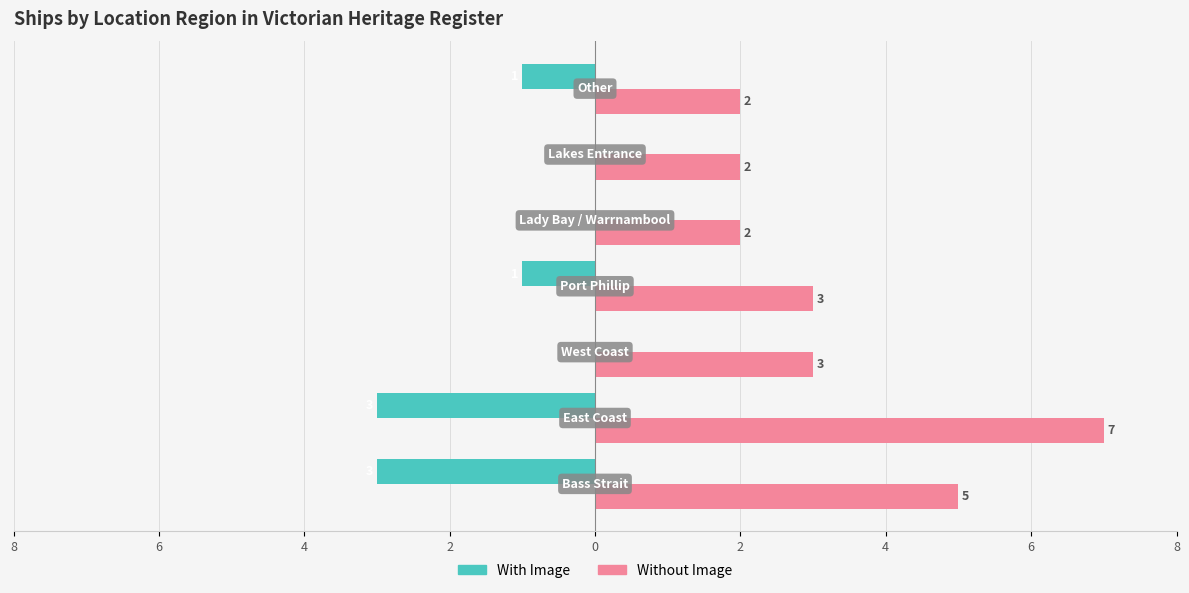

What are all the series names shown in the legend?

With Image, Without Image